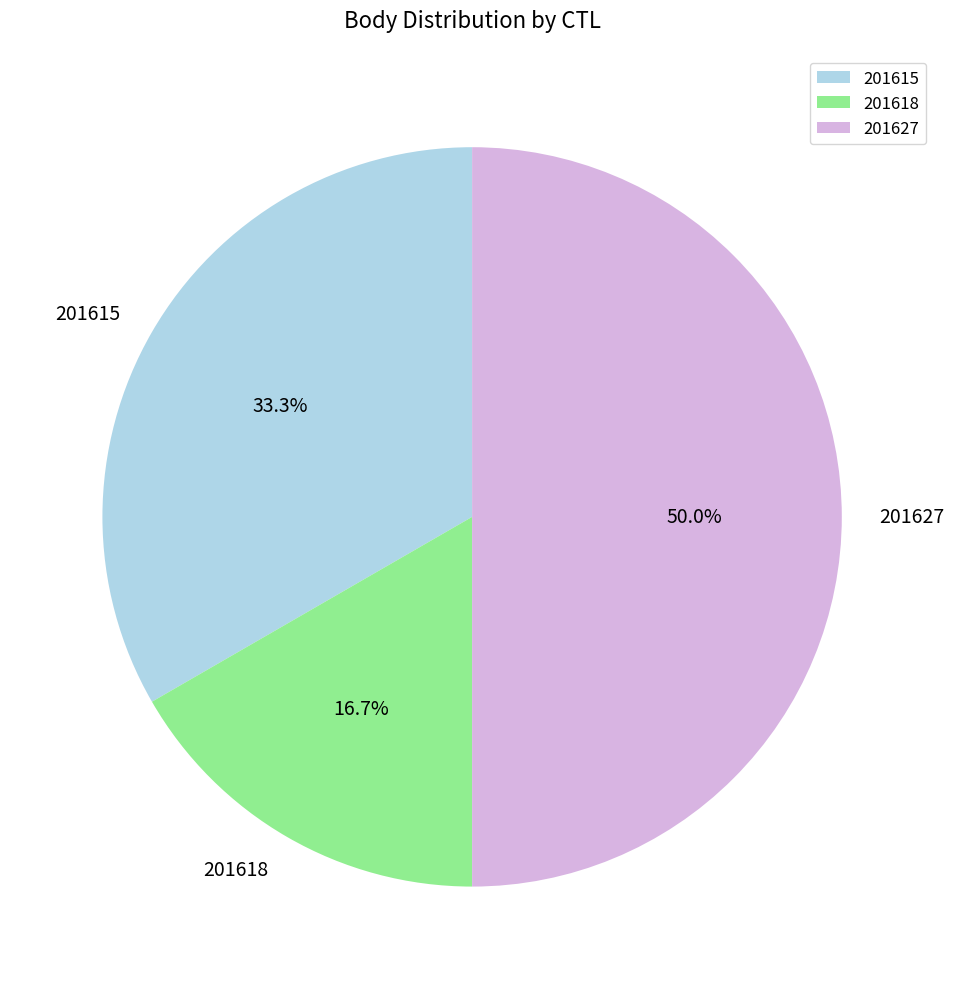

Combined, what portion of the pie is 201618 and 201627?

66.7%